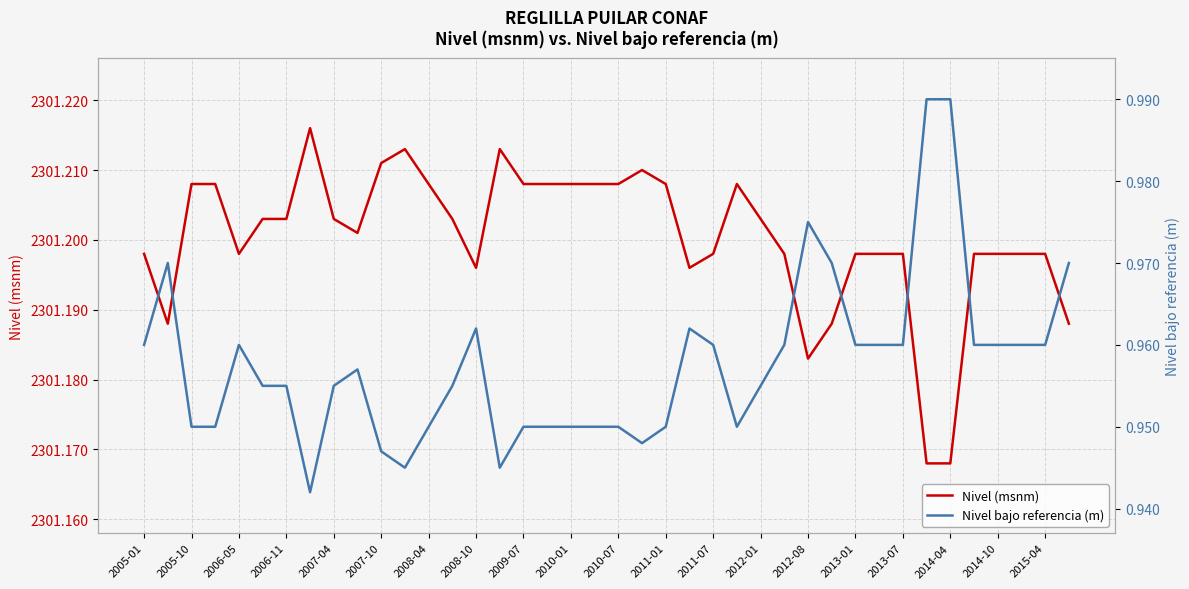

What is the smallest value displayed?

0.9